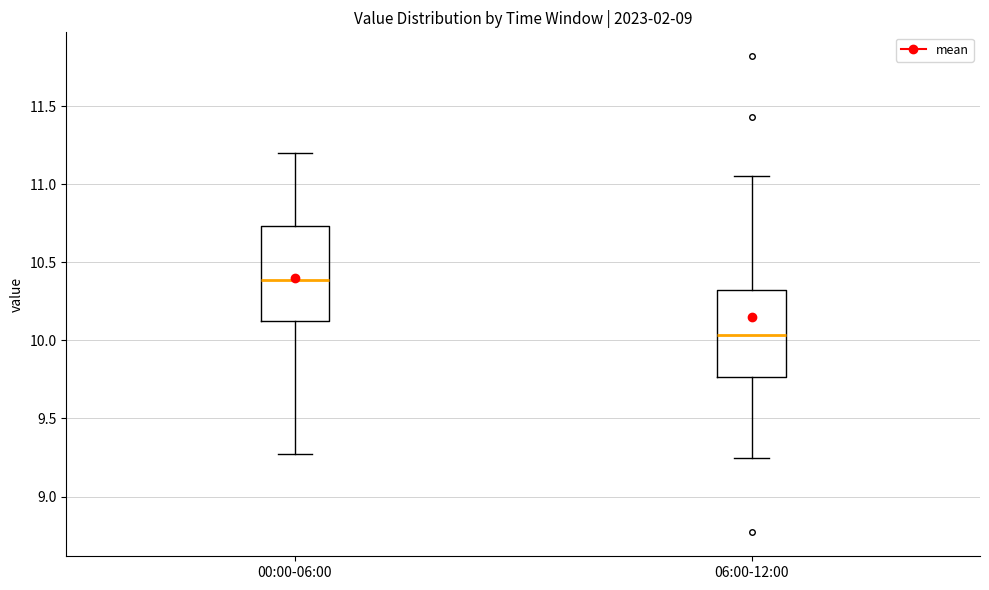

Which box's median line is the lowest?

06:00-12:00